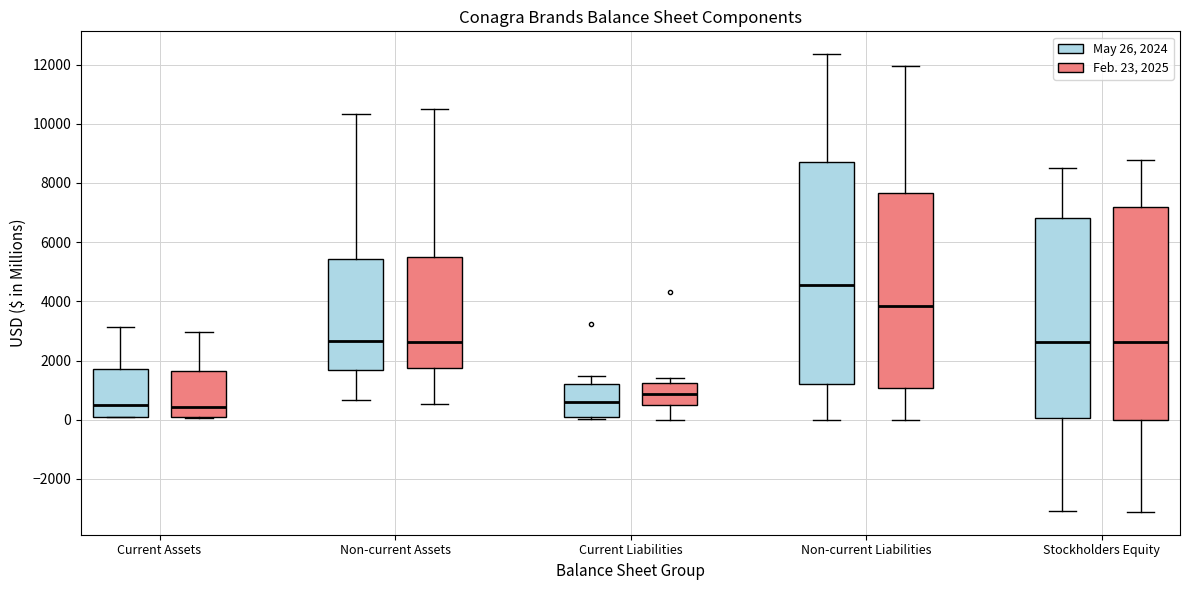

Which box is the tallest, from its lower edge to its upper edge?

Non-current Liabilities (May 26, 2024)